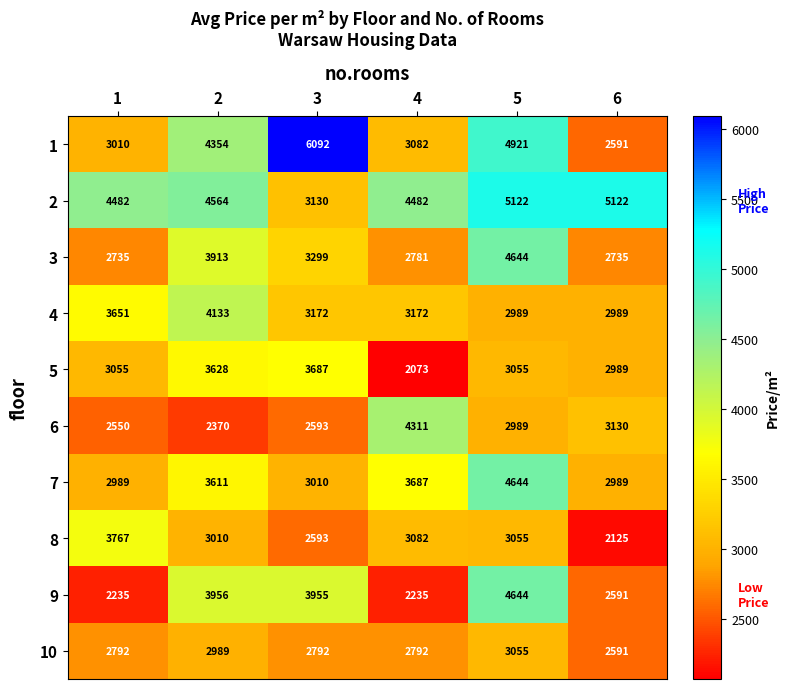

How many 4 values are between 2989 and 3651?

5